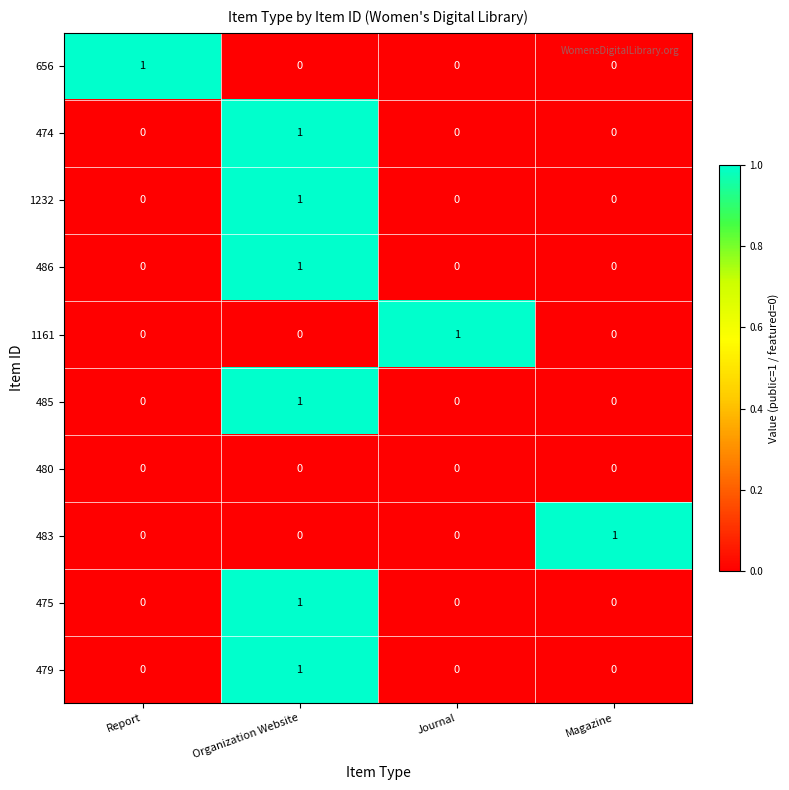

At how many categories does at least one series exceed 0?

4